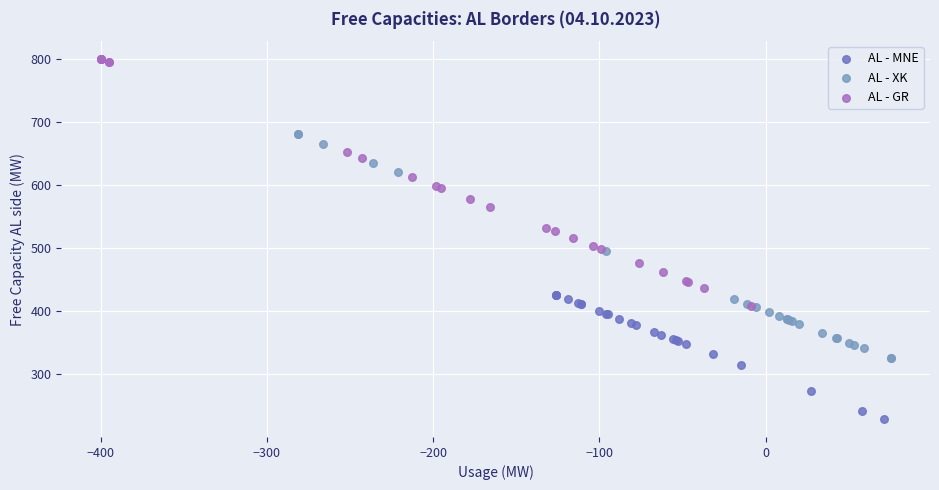

Which series has the widest spread of Y values?

AL - GR